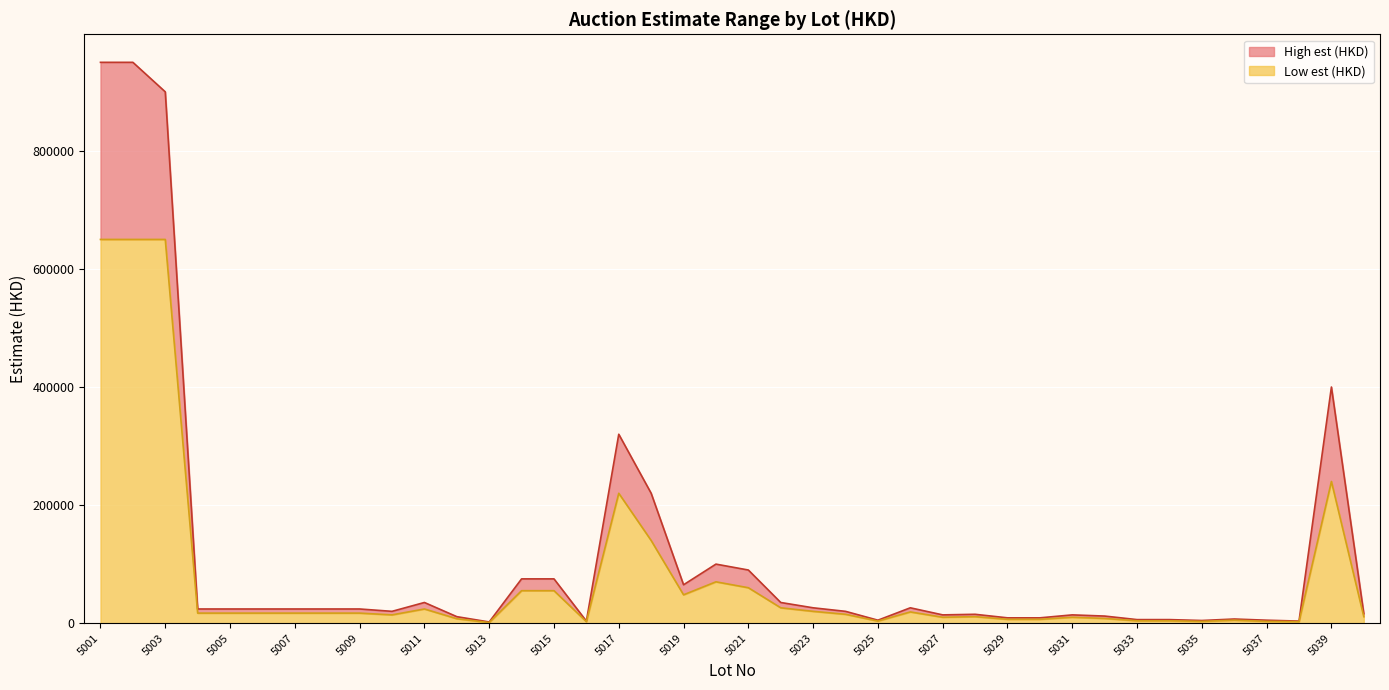

True or false: High est (HKD) and Low est (HKD) cross at least once.

False